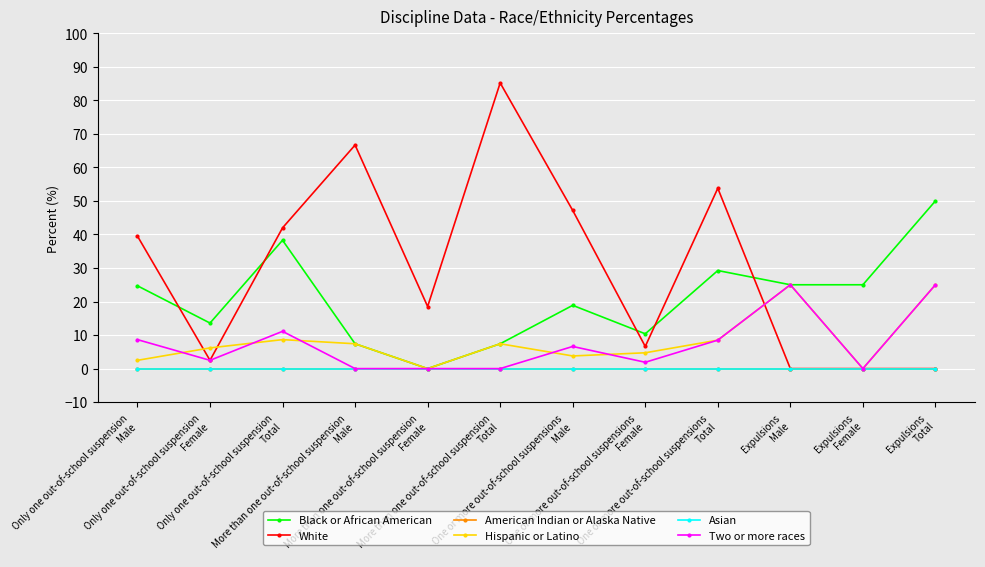

Does the chart have visible grid lines?

Yes